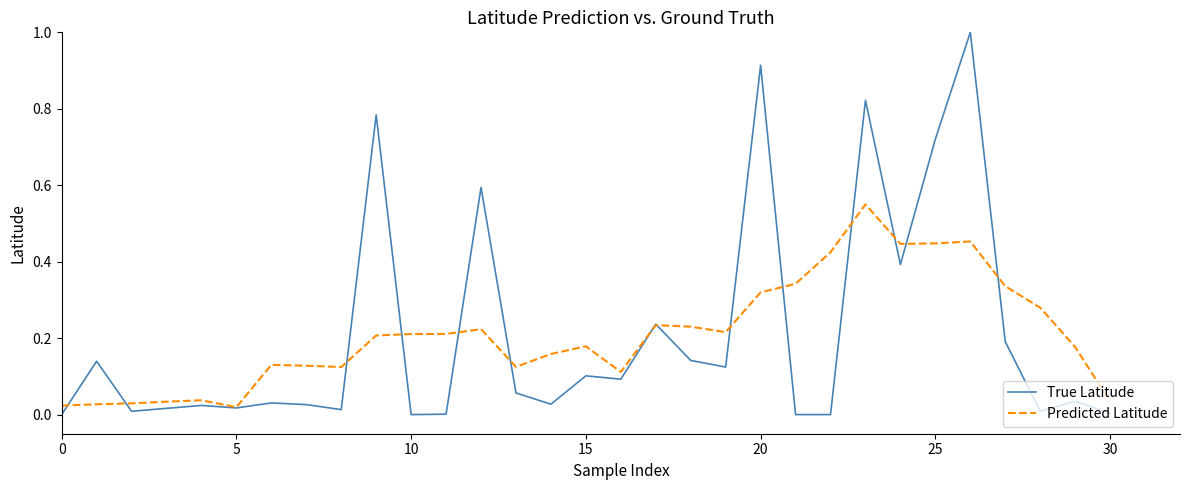

List the series in order of their peak value, highest first.

True Latitude, Predicted Latitude